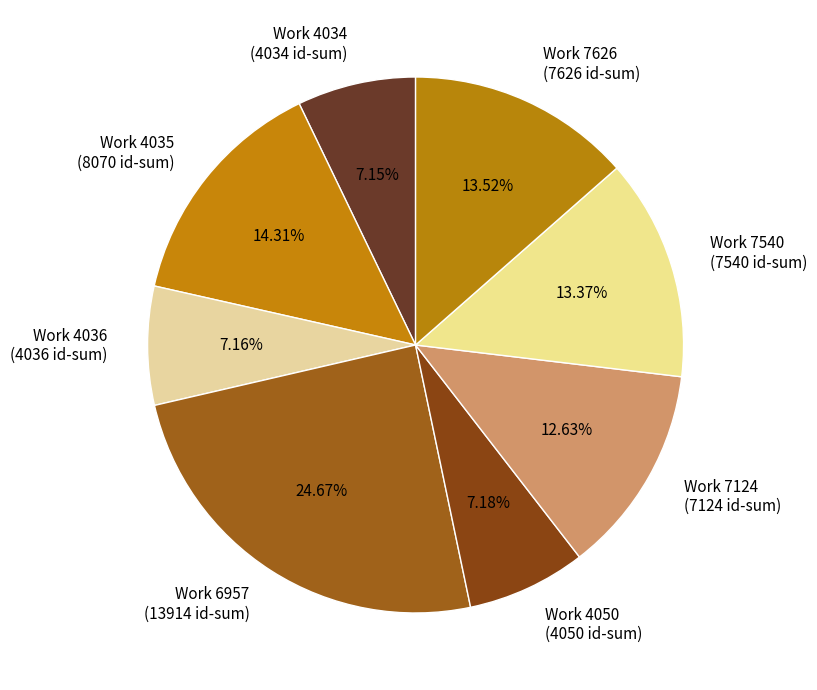

Approximately how many times larger is the value at Work 4034 (4034 id-sum) compared to Work 6957 (13914 id-sum)?

0.3